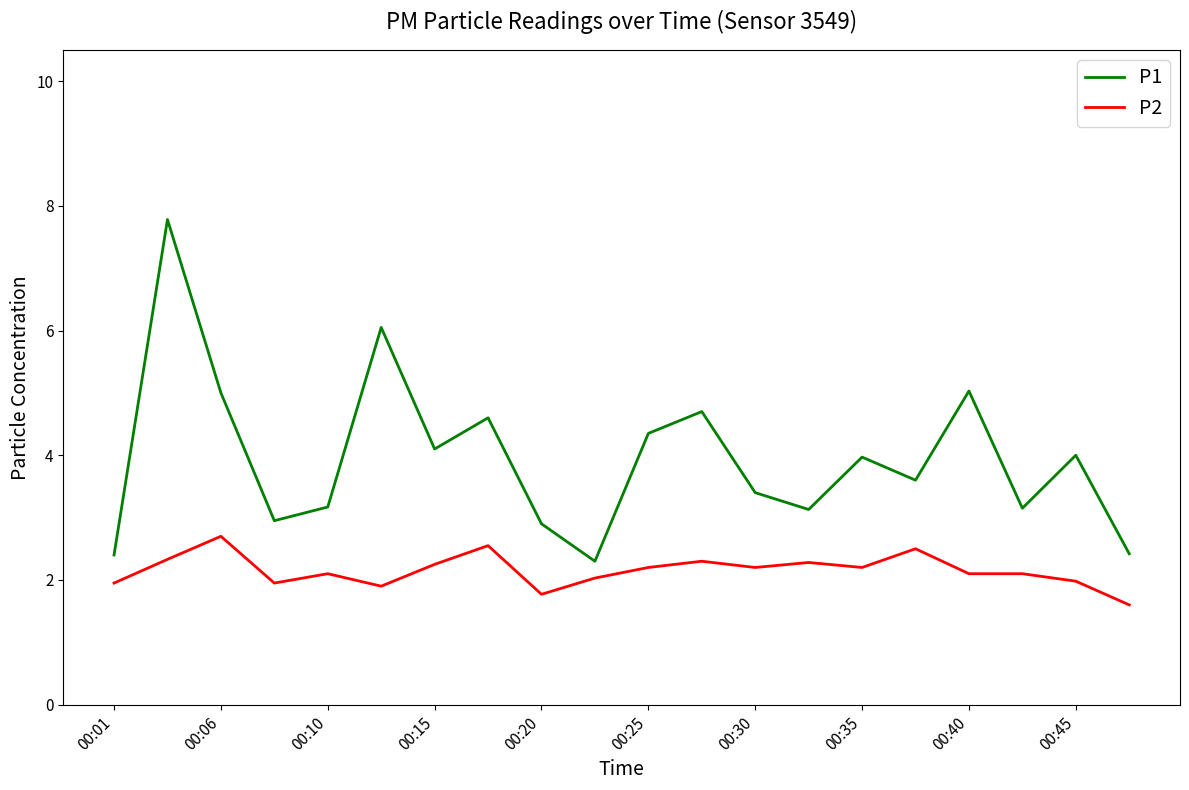

Which series has the widest spread of values?

P1